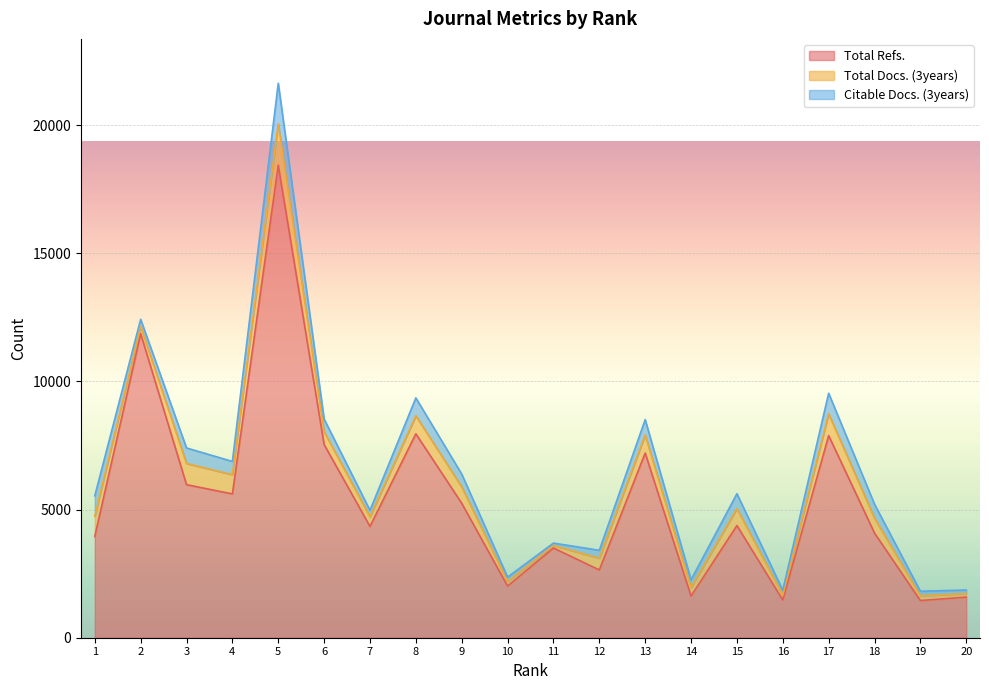

What are all the series names shown in the legend?

Total Refs., Total Docs. (3years), Citable Docs. (3years)